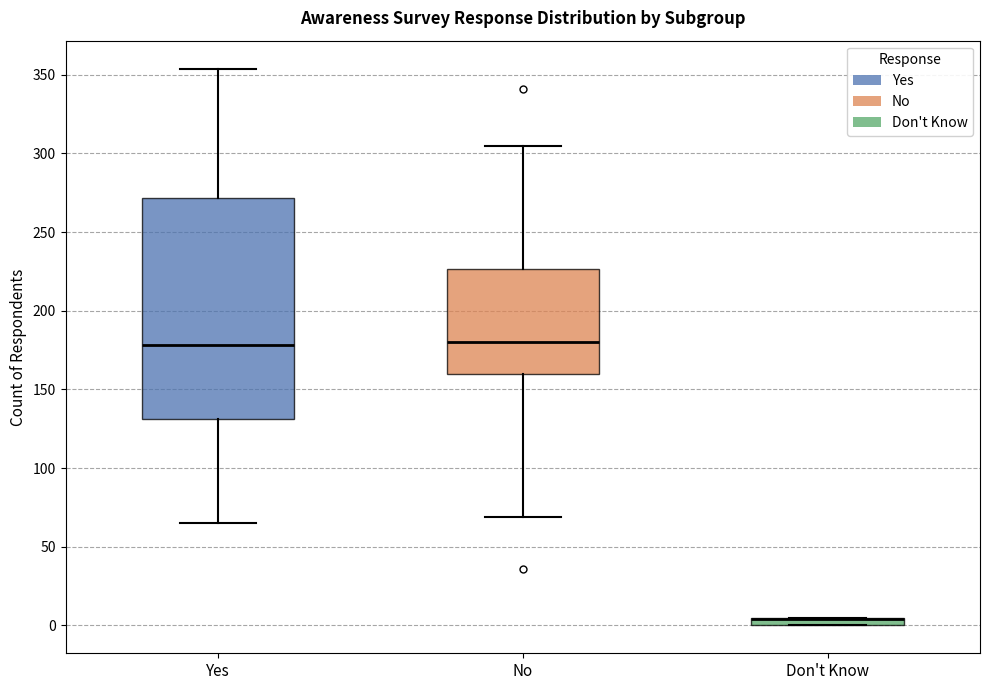

Which box is the tallest, from its lower edge to its upper edge?

Yes